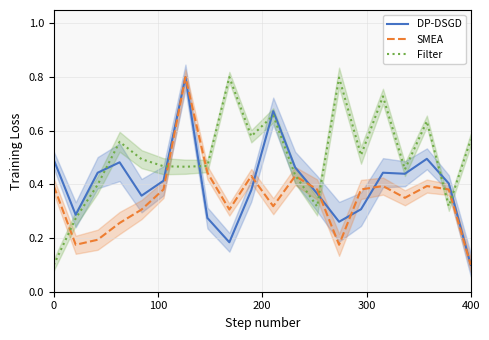

The SMEA series shows 0.4 at 0. True or false?

True